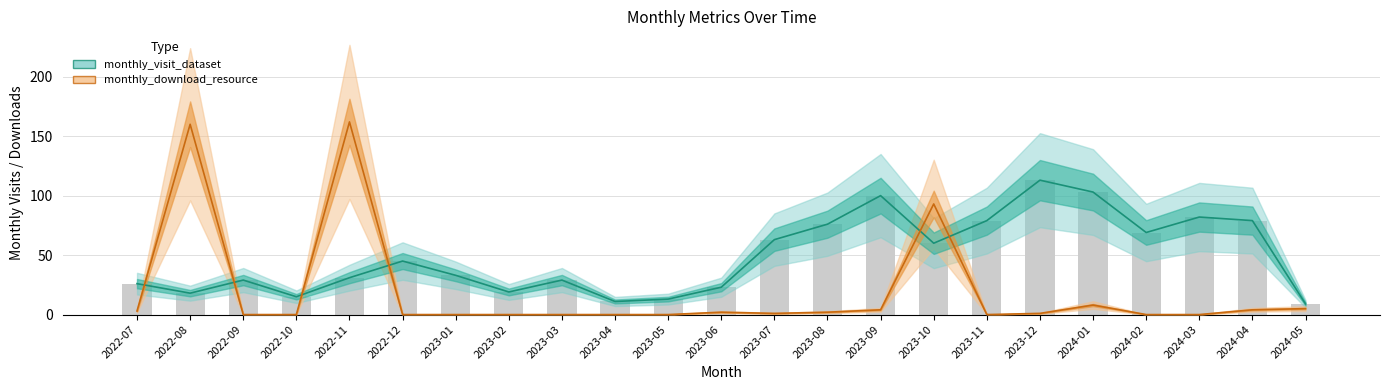

At 2022-07, list the series in order from smallest to largest.

monthly_download_resource, monthly_visit_dataset